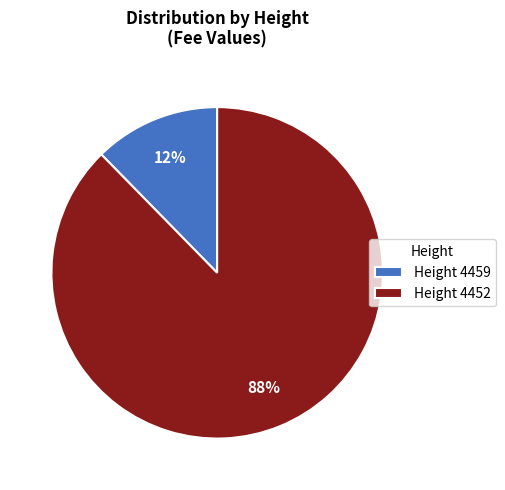

What is the largest slice in the pie chart?

Height 4452